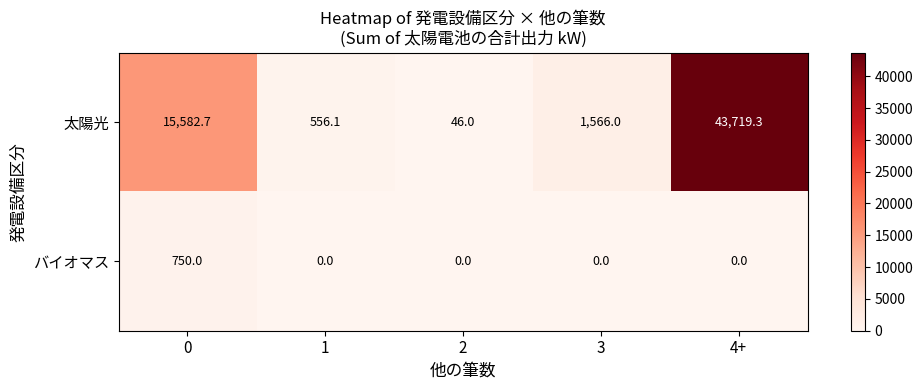

What is the greatest value displayed?

43719.3